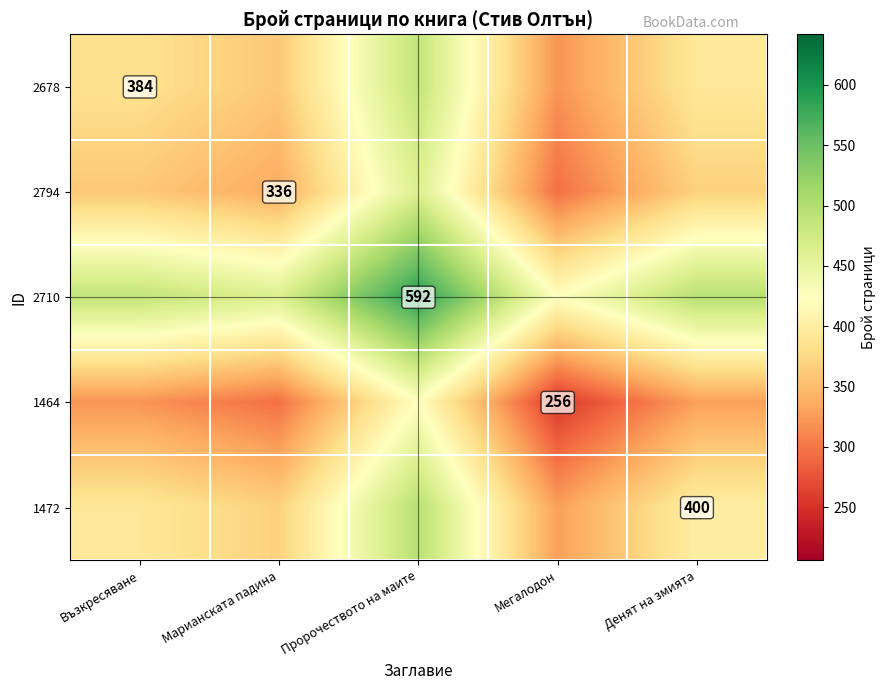

Is it true that 1472 equals 122 at Денят на змията?

False